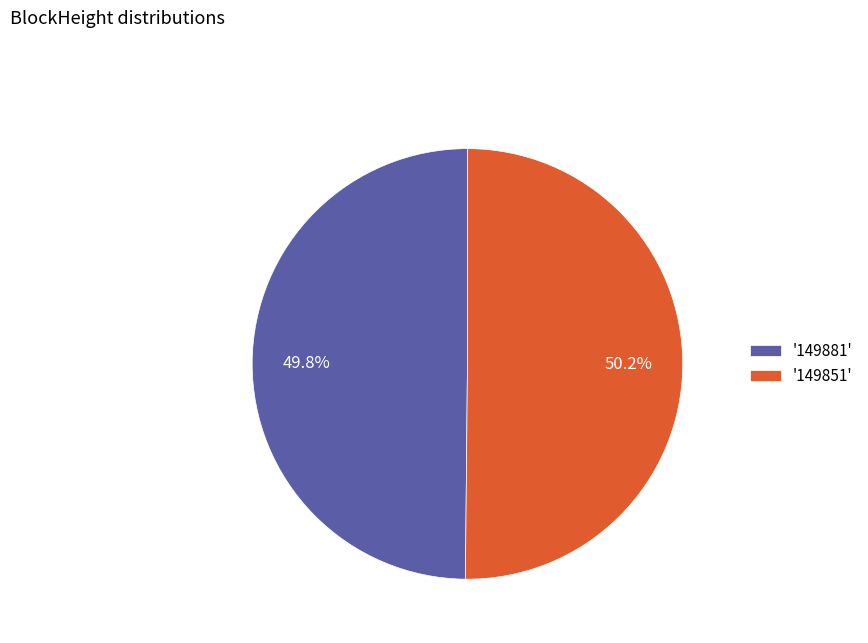

Count the number of slices in the pie.

2